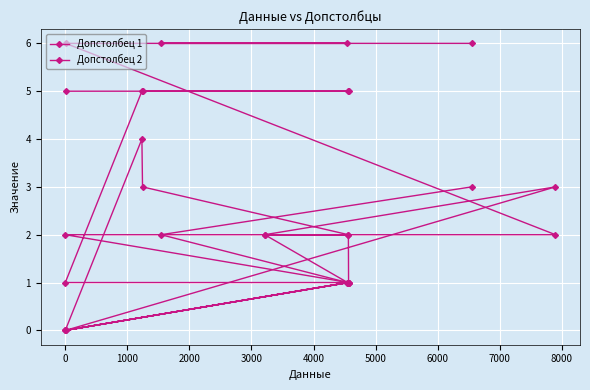

Which series has the largest range (max minus min)?

Допстолбец 1